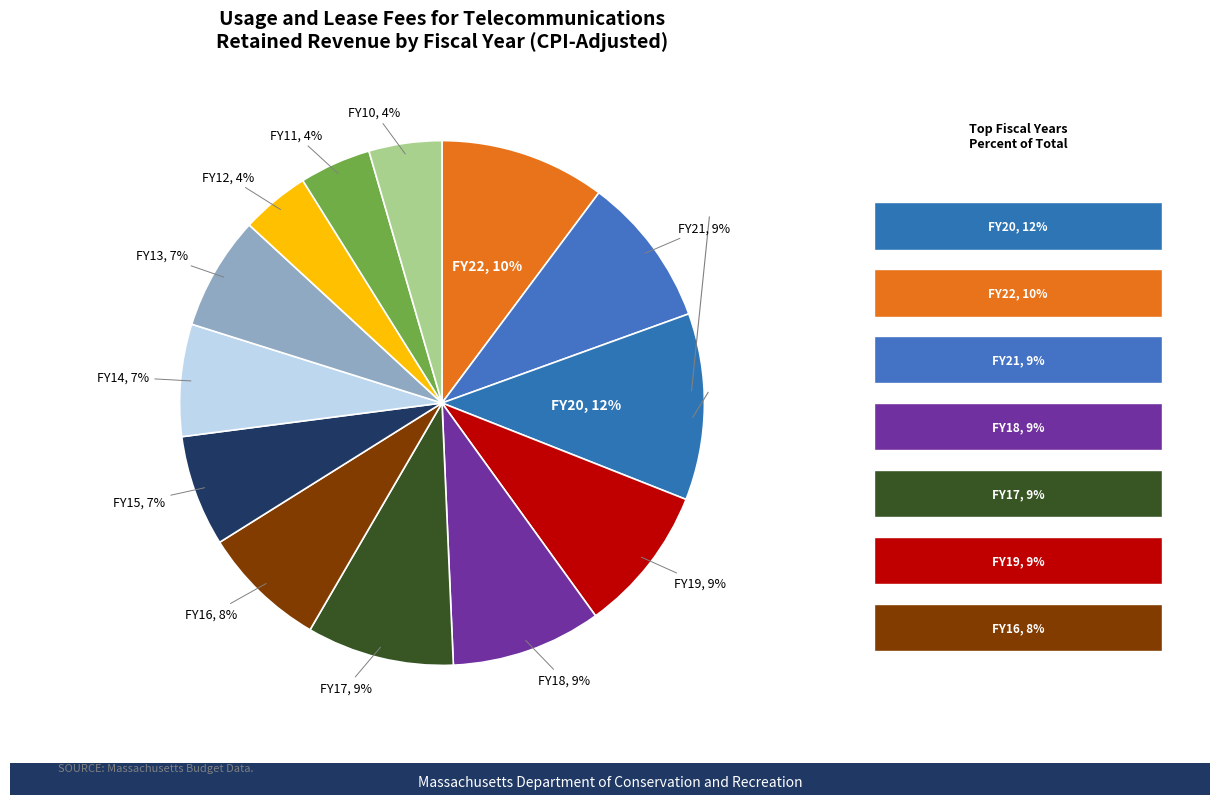

What is the smallest slice in the pie chart?

FY12